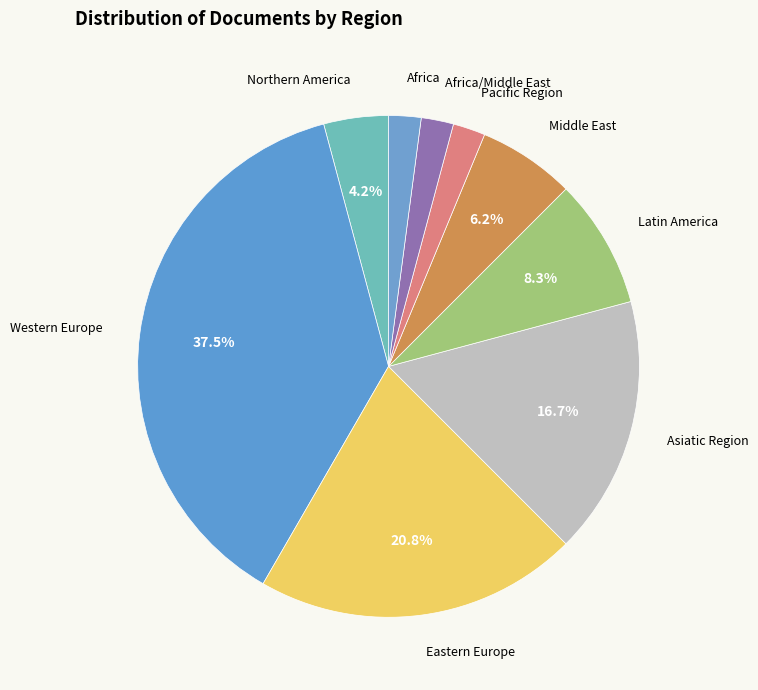

Is it true that Northern America is 4% of the pie?

True